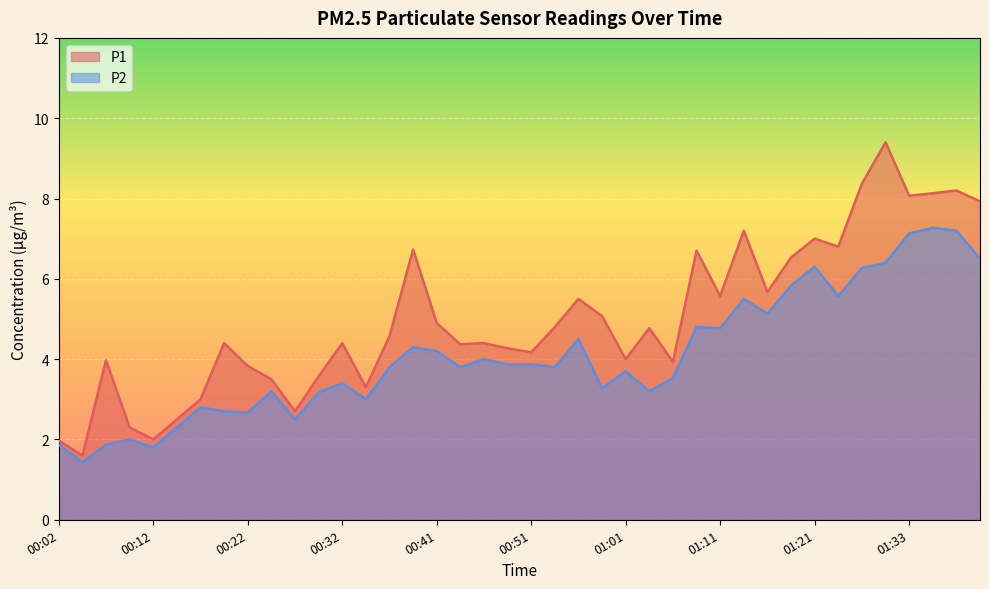

What are all the series names shown in the legend?

P1, P2